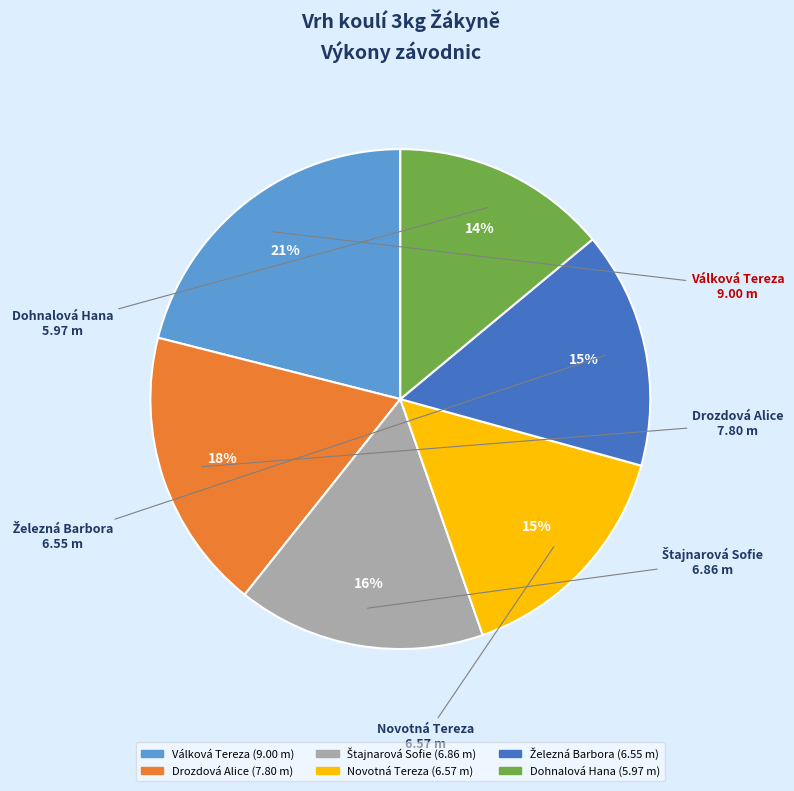

Which has a higher value, Dohnalová Hana or Drozdová Alice?

Drozdová Alice